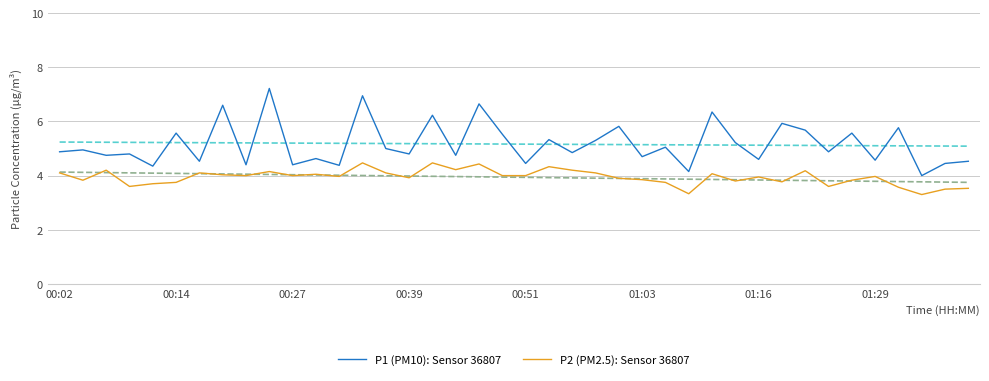

List the series in order of their peak value, lowest first.

P2 (PM2.5): Sensor 36807, P1 (PM10): Sensor 36807